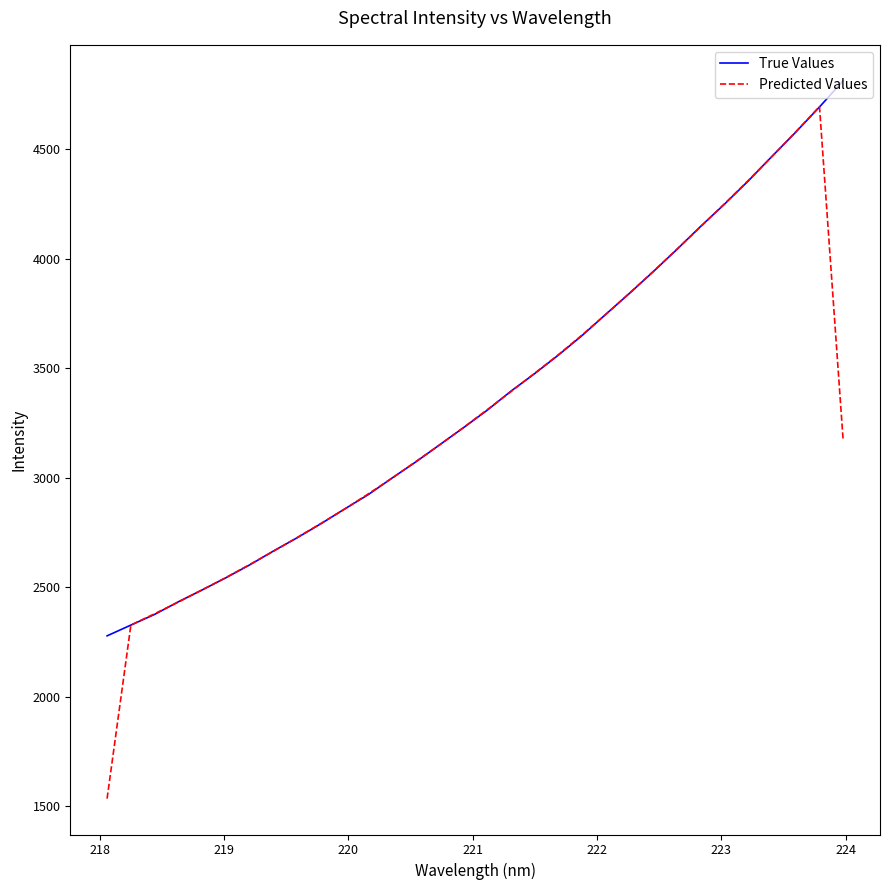

What is the smallest value displayed?

1535.3